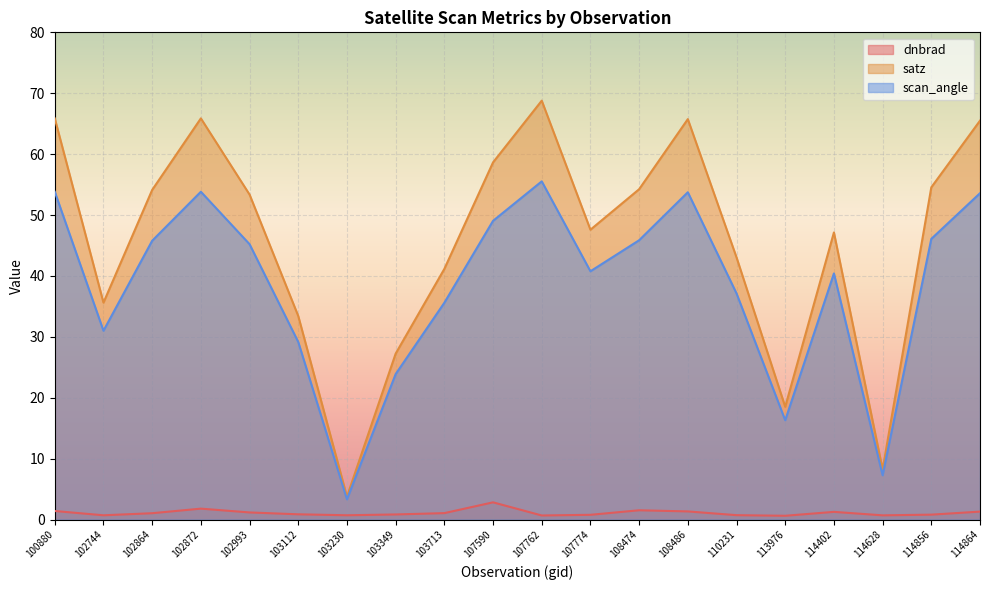

What is the sum of all dnbrad values?

22.2